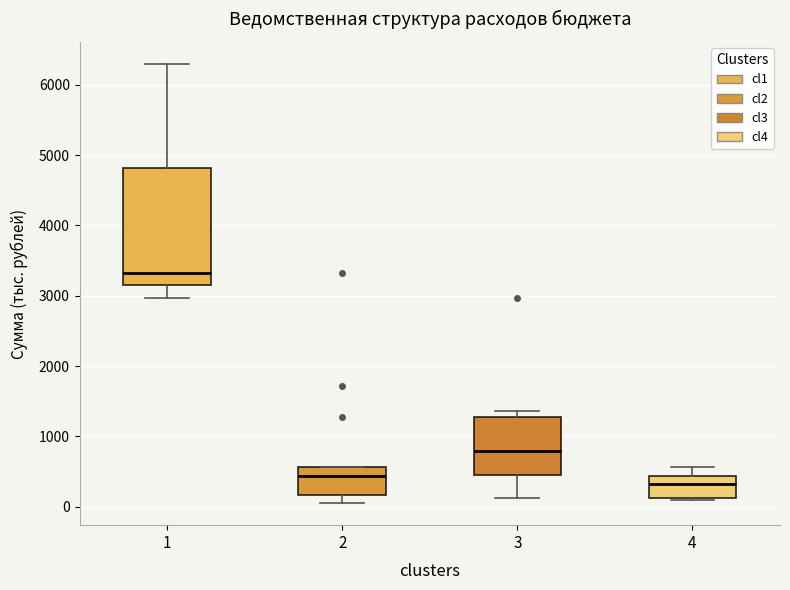

Which box's median line is the lowest?

4